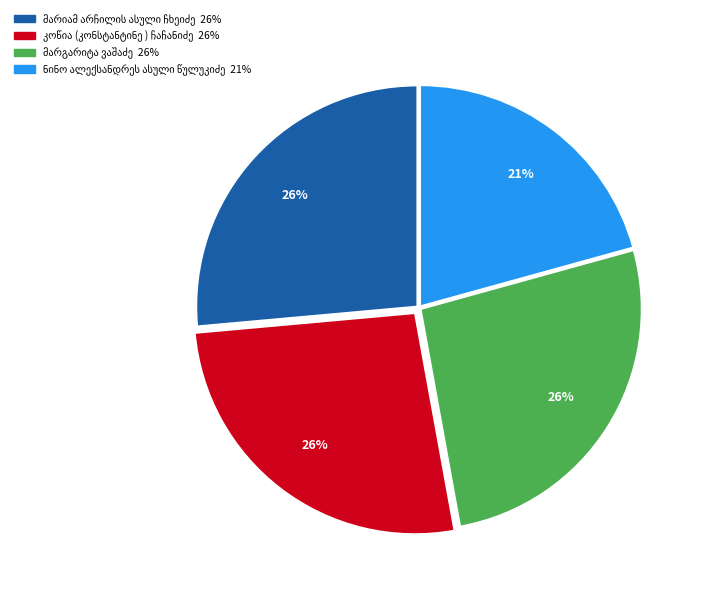

To the nearest percent, what is the average slice percentage?

25%